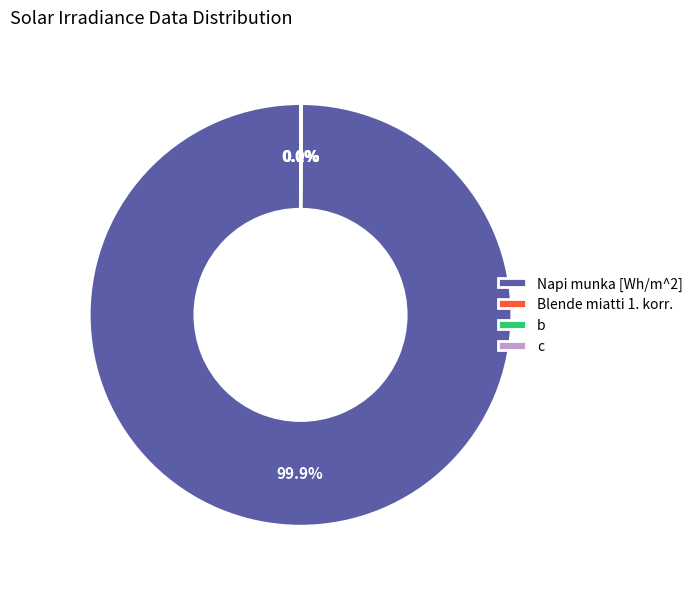

Does Napi munka [Wh/m^2] represent more than half of the total?

Yes